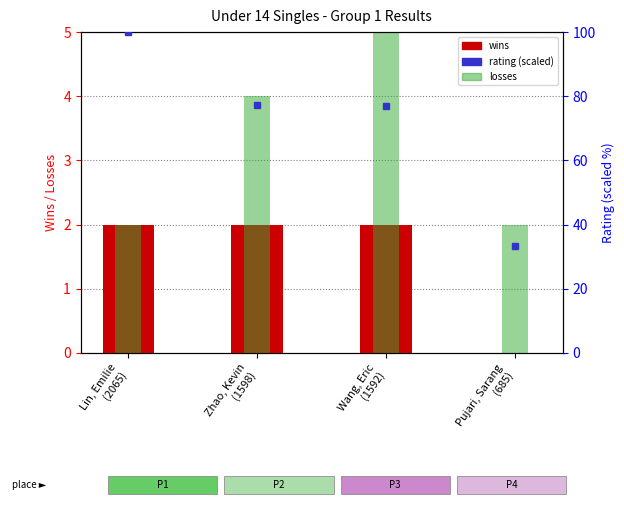

What position from the right is Zhao, Kevin
(1598)?

3